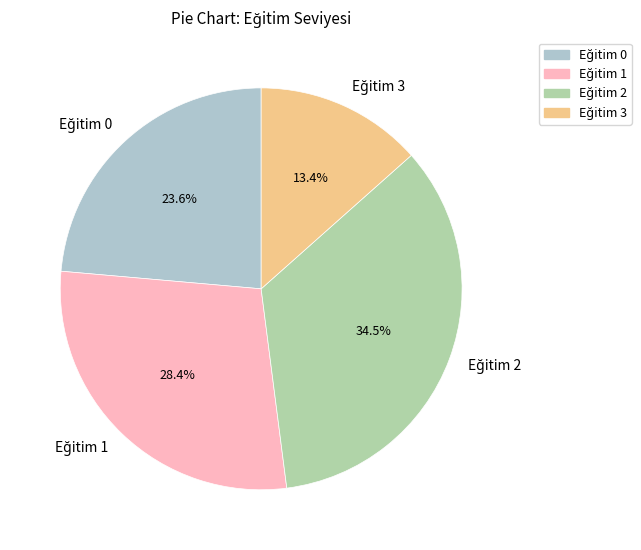

Count the number of slices in the pie.

4